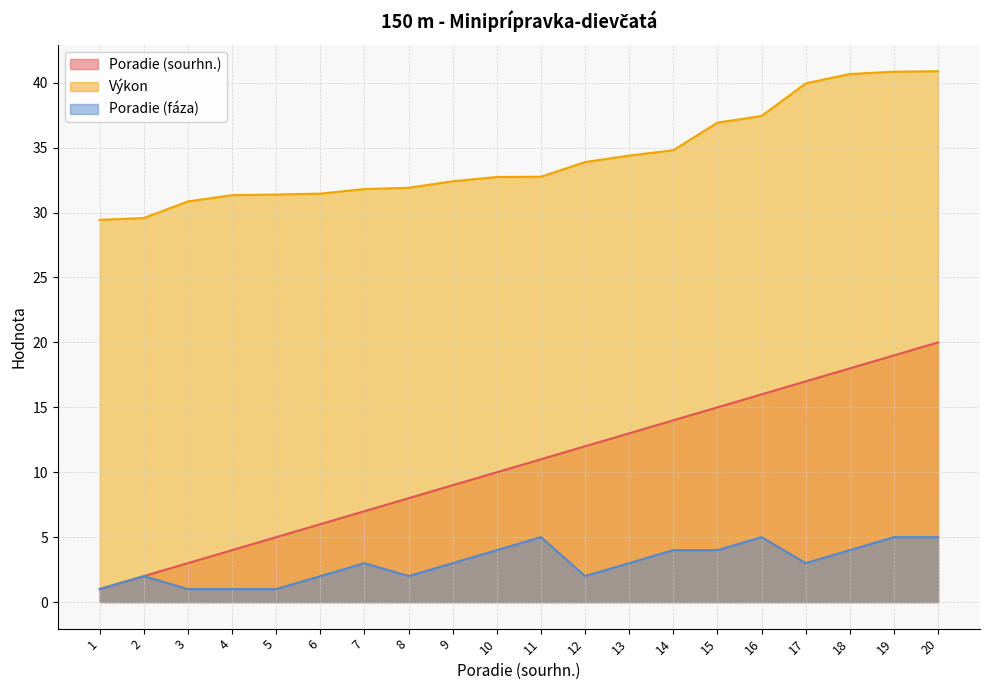

Rank the series by their average value, from lowest to highest.

Poradie (fáza), Poradie (sourhn.), Výkon